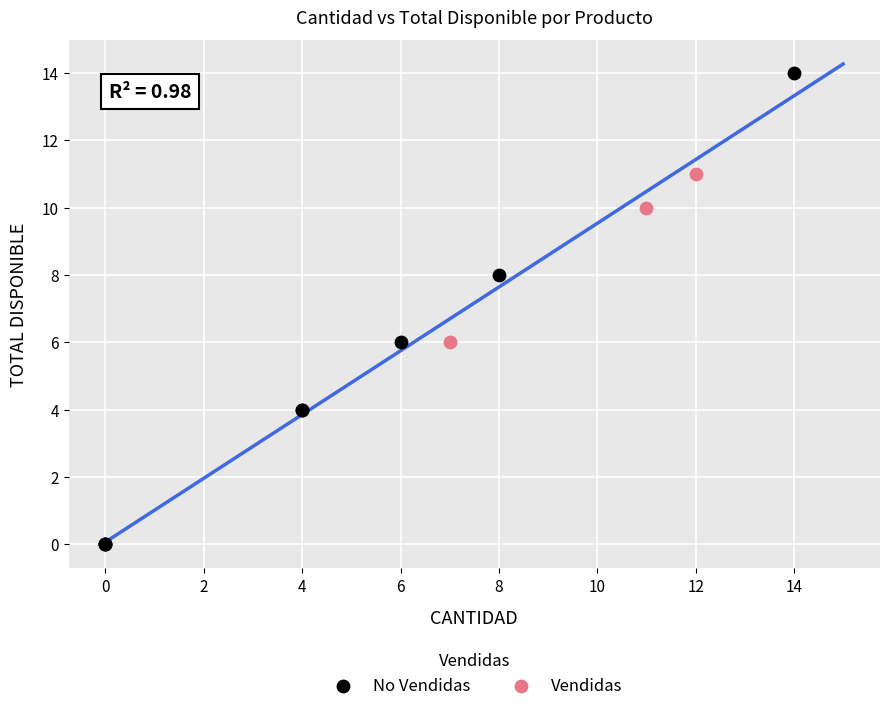

Which series contains the highest Y value?

No Vendidas